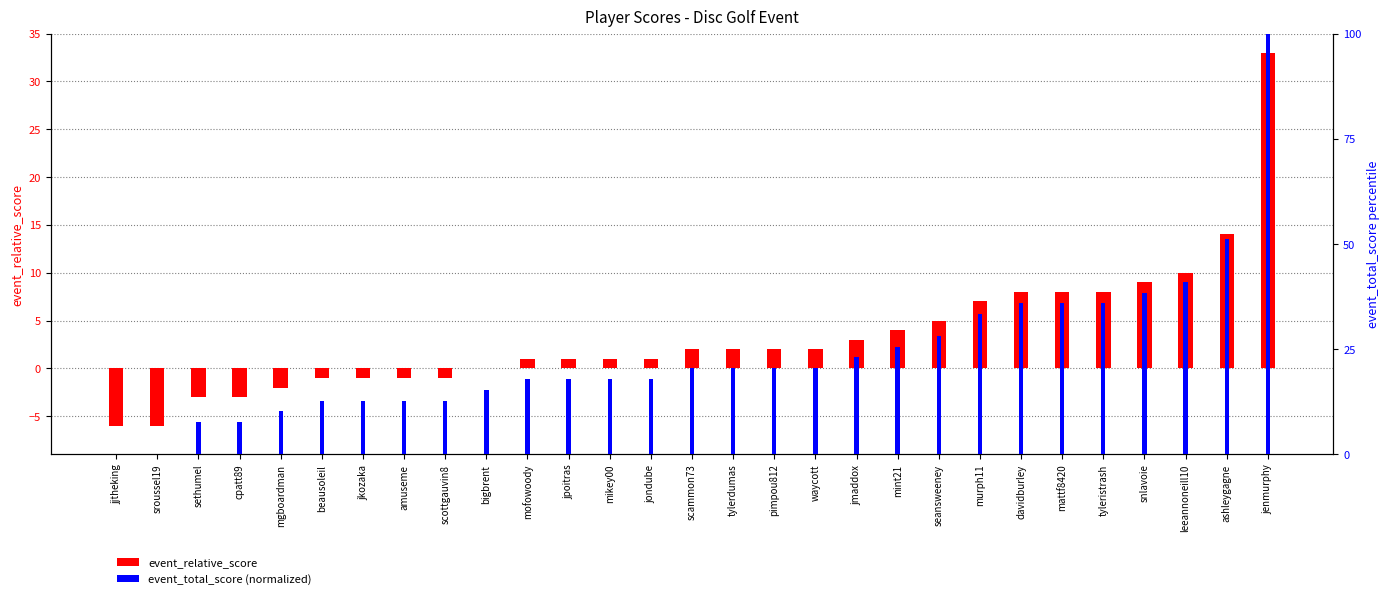

Between pimpou812 and mattf8420, which series saw the biggest shift?

event_total_score (normalized)